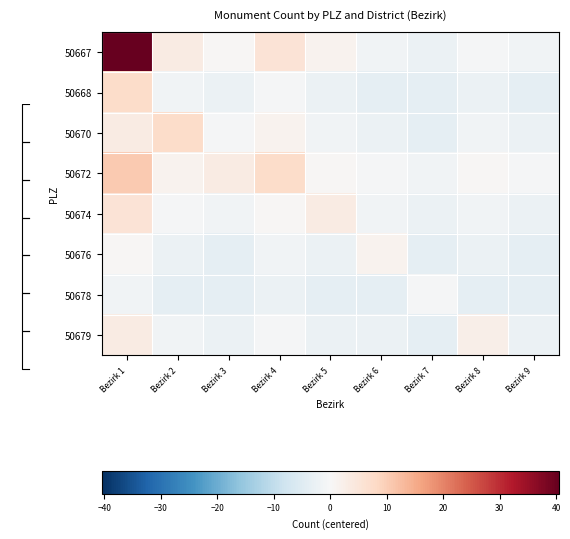

At which label is 50679 closest to 0?

Bezirk 4